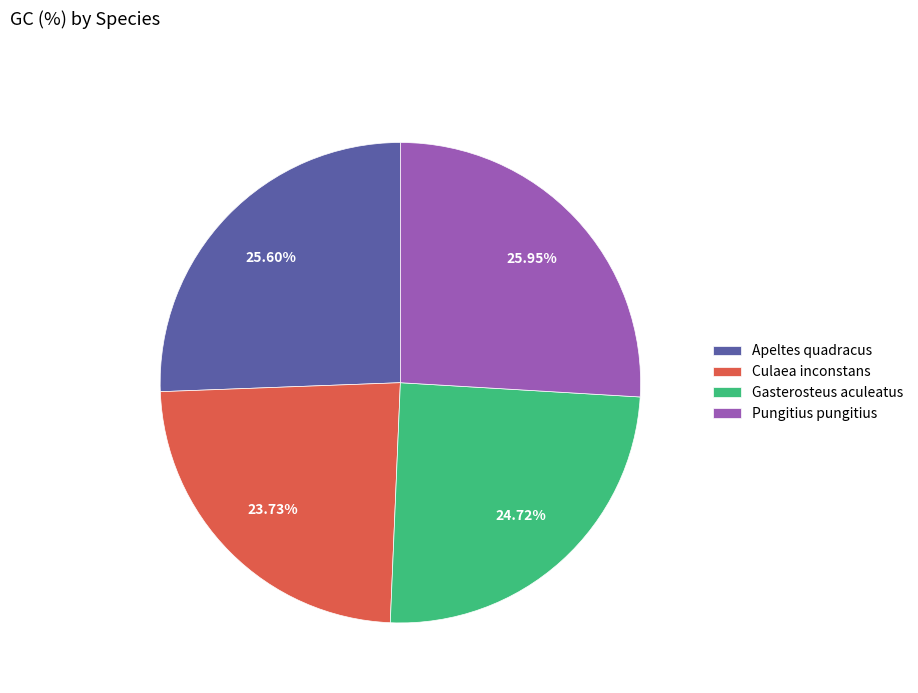

How many segments does this pie chart have?

4